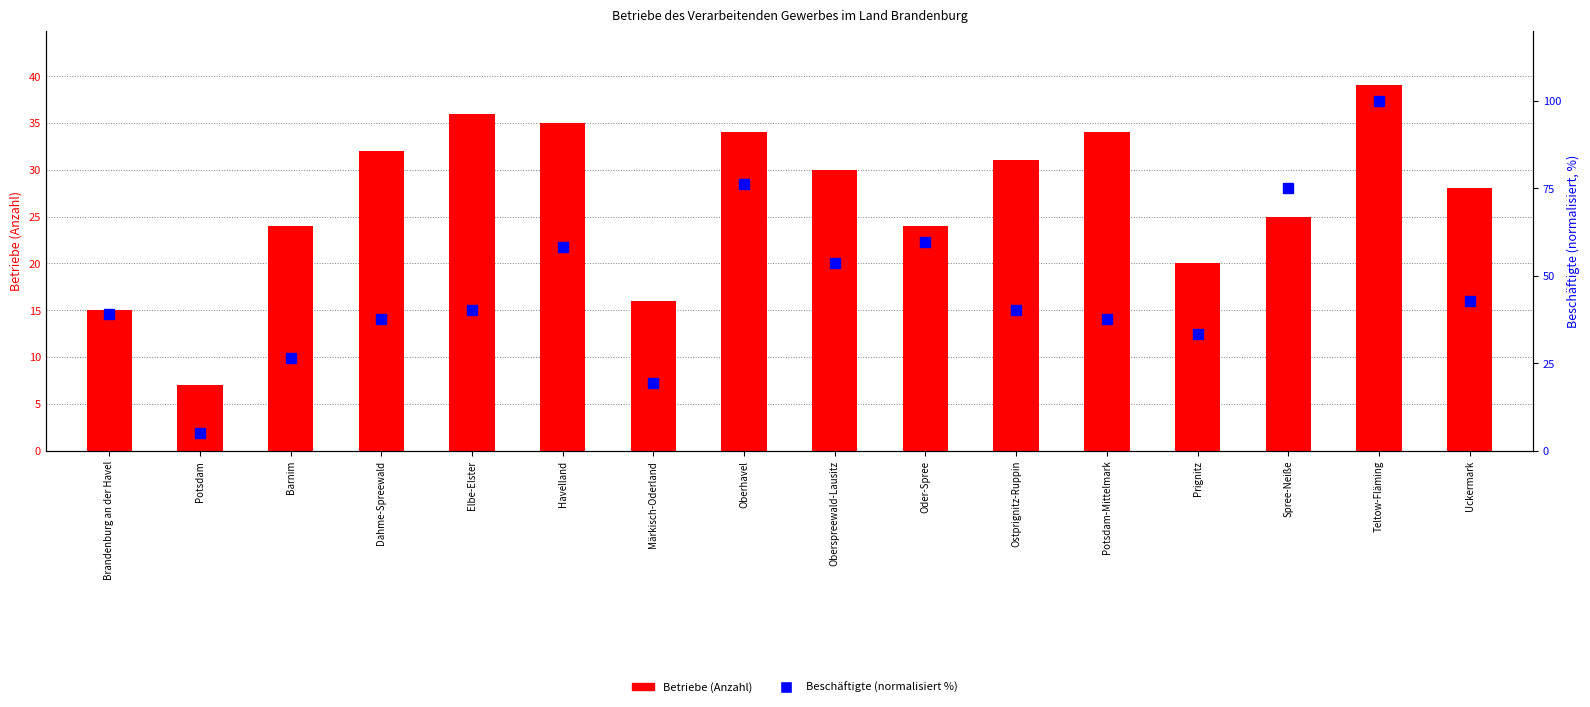

How many values in the Beschäftigte (normalisiert) series are below 40?

7